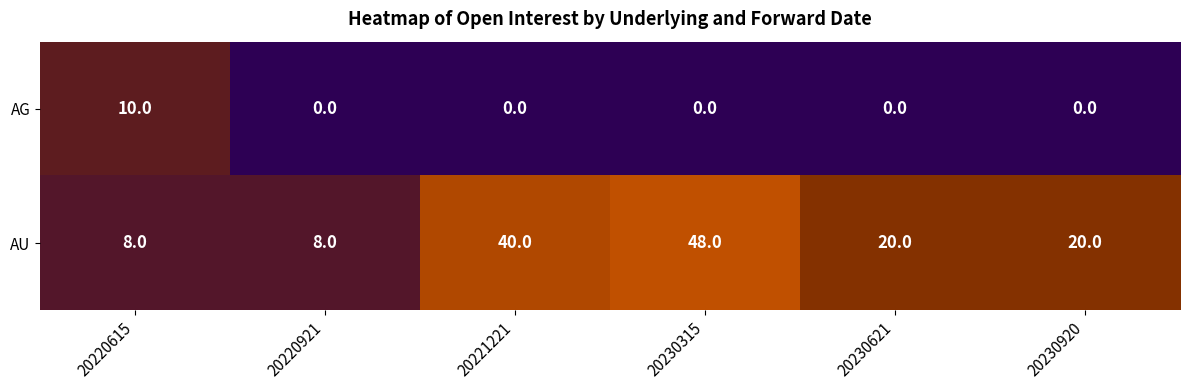

Reading left to right, list all the values displayed in this chart.

AG: 10	0	0	0	0	0
AU: 8	8	40	48	20	20